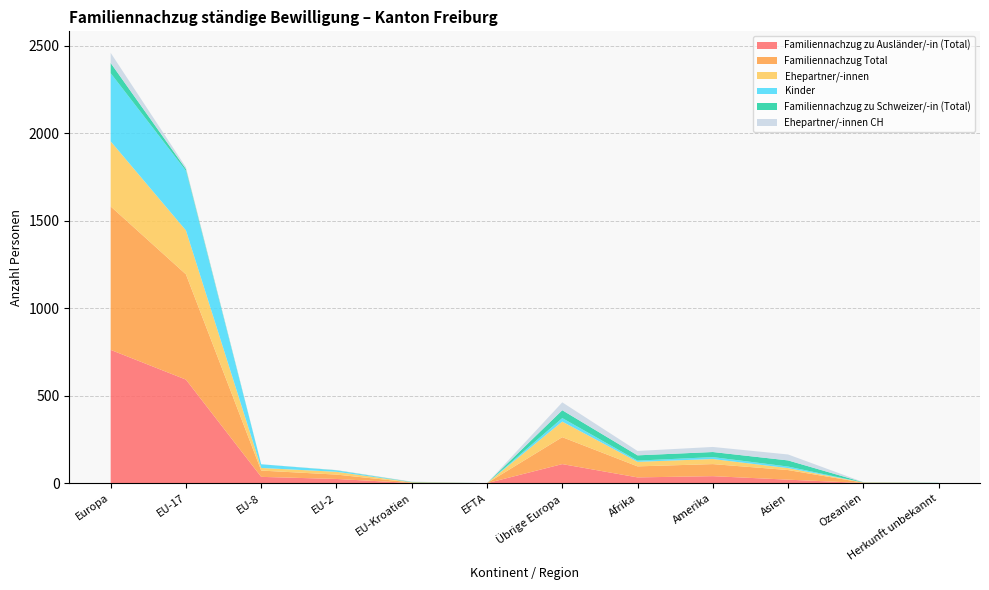

Reading right to left, transcribe all the data shown in this chart.

Familiennachzug zu Ausländer/-in (Total): Herkunft unbekannt=0	Ozeanien=1	Asien=20	Amerika=40	Afrika=33	Übrige Europa=109	EFTA=0	EU-Kroatien=1	EU-2=24	EU-8=36	EU-17=592	Europa=762
Familiennachzug Total: Herkunft unbekannt=1	Ozeanien=2	Asien=55	Amerika=69	Afrika=63	Übrige Europa=154	EFTA=0	EU-Kroatien=3	EU-2=25	EU-8=36	EU-17=602	Europa=820
Ehepartner/-innen: Herkunft unbekannt=0	Ozeanien=1	Asien=11	Amerika=29	Afrika=26	Übrige Europa=89	EFTA=0	EU-Kroatien=1	EU-2=16	EU-8=15	EU-17=251	Europa=372
Kinder: Herkunft unbekannt=0	Ozeanien=0	Asien=9	Amerika=11	Afrika=7	Übrige Europa=20	EFTA=0	EU-Kroatien=0	EU-2=8	EU-8=21	EU-17=341	Europa=390
Familiennachzug zu Schweizer/-in (Total): Herkunft unbekannt=1	Ozeanien=1	Asien=35	Amerika=29	Afrika=30	Übrige Europa=45	EFTA=0	EU-Kroatien=2	EU-2=1	EU-8=0	EU-17=10	Europa=58
Ehepartner/-innen CH: Herkunft unbekannt=1	Ozeanien=1	Asien=34	Amerika=29	Afrika=25	Übrige Europa=45	EFTA=0	EU-Kroatien=2	EU-2=1	EU-8=0	EU-17=10	Europa=58